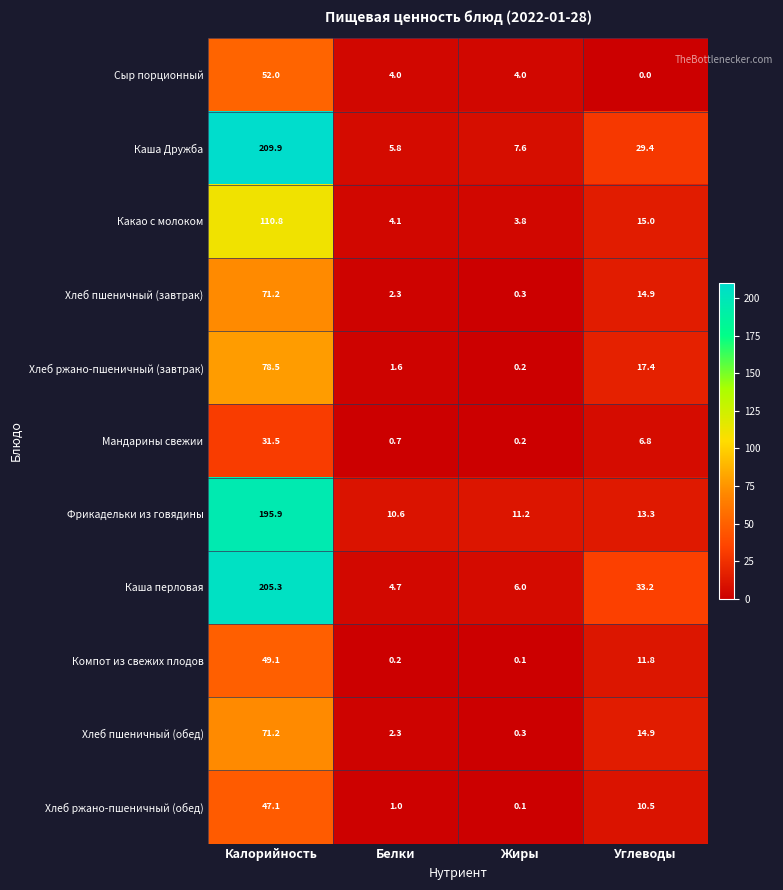

Which series has the largest total across all categories?

Каша Дружба